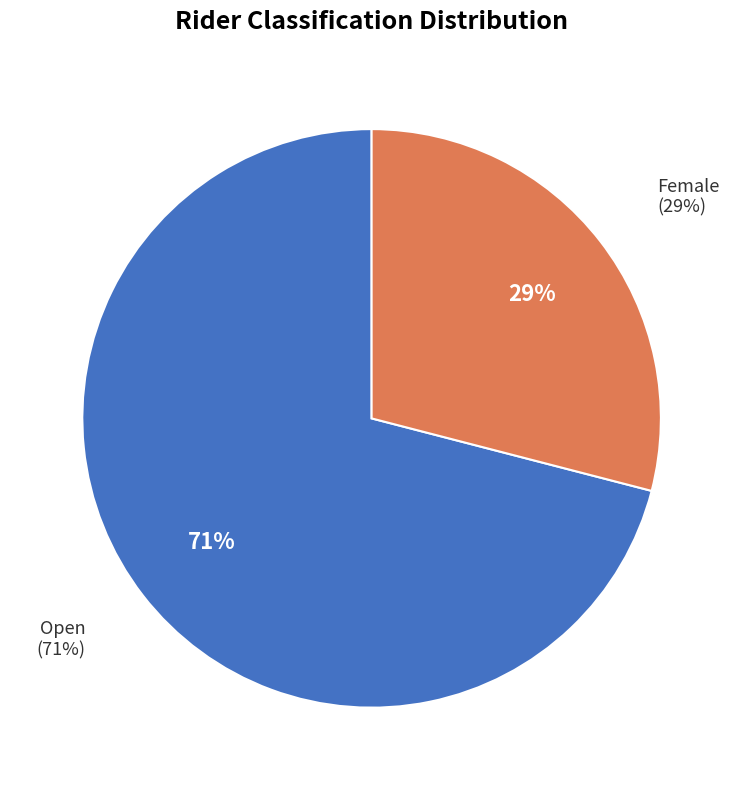

To the nearest percent, what is the combined percentage of Female and Open?

100%